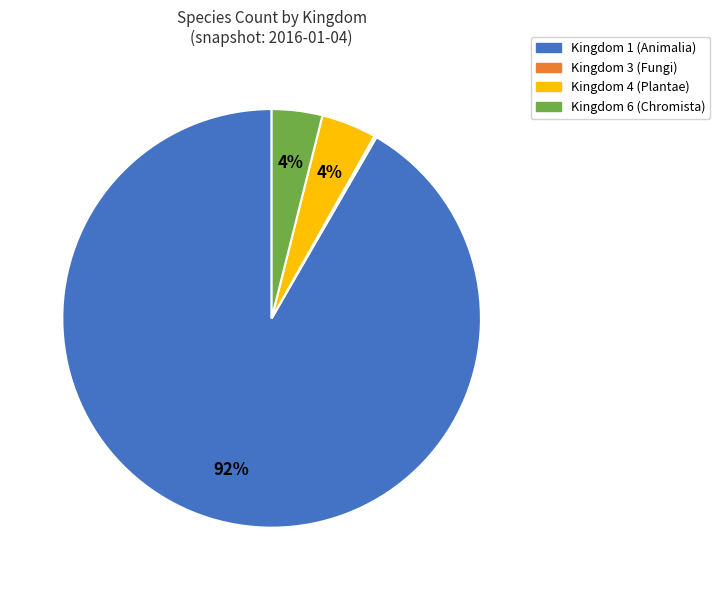

What is the majority slice?

Kingdom 1 (Animalia)